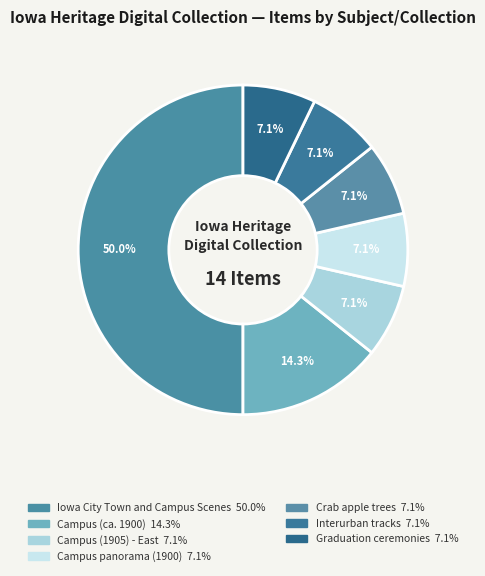

What portion of the pie excludes Crab apple trees?

92.9%